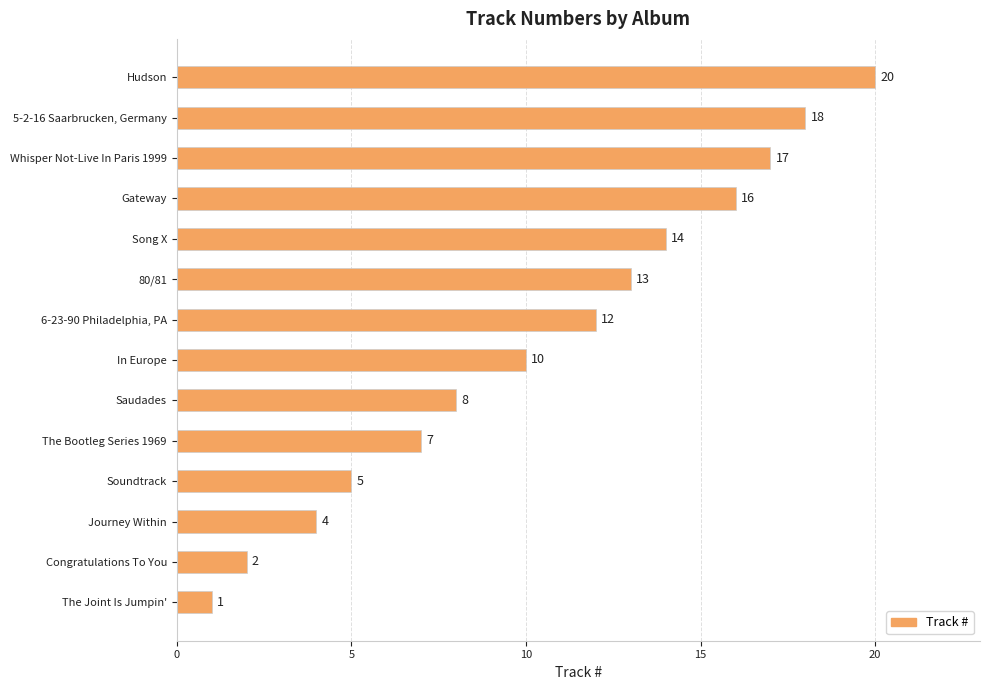

At which label is the value closest to 10?

In Europe